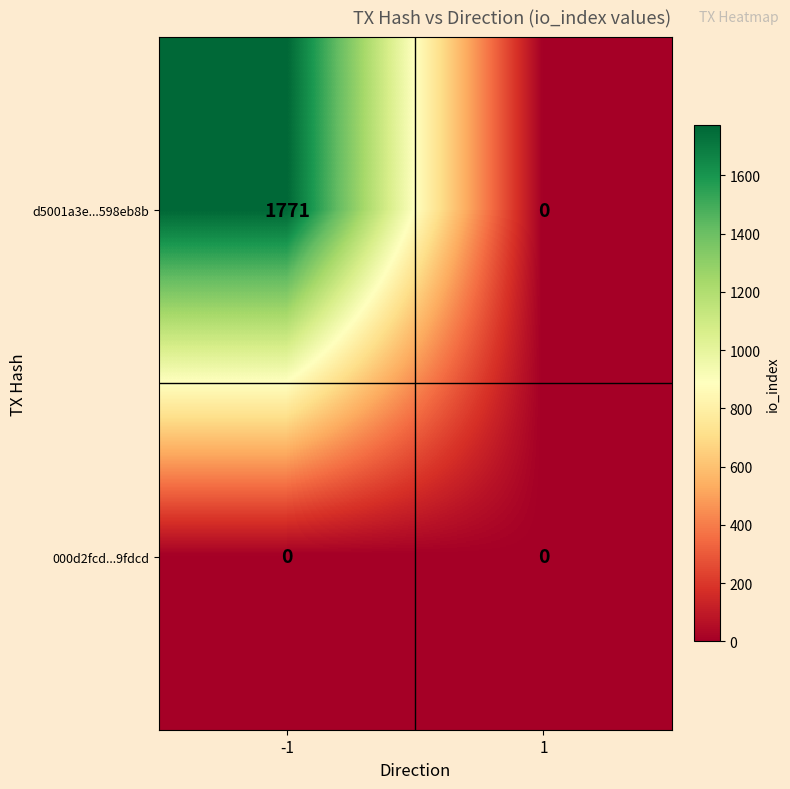

Which series has the largest total across all categories?

d5001a3e...598eb8b